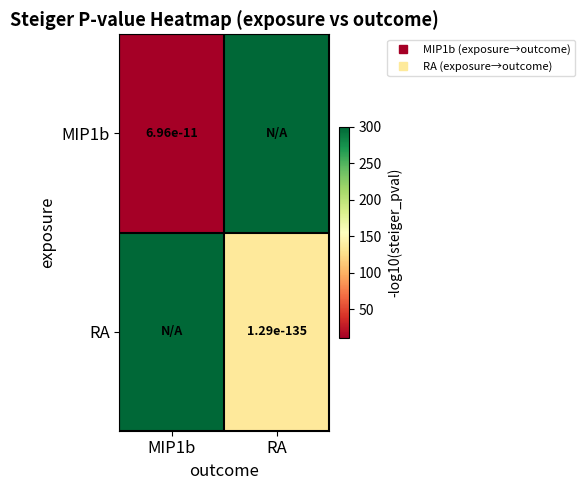

At which category is the sum across all series the highest?

RA